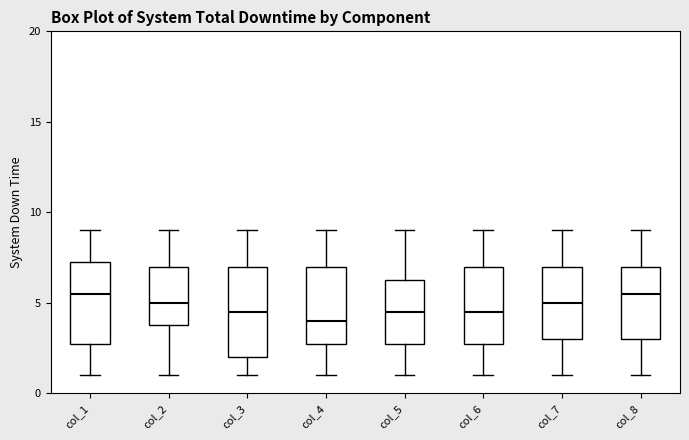

Reading left to right, transcribe this box plot: for each box, give where its median line is, the range the box spans, and where its two whiskers end, as read against the y-axis. The values are not printed on the chart, so give them approximately, as read against the axis.

col_1: median 5.5, box 3.0 to 7.5, whiskers 1.0 to 9.0
col_2: median 5.0, box 4.0 to 7.0, whiskers 1.0 to 9.0
col_3: median 4.5, box 2.0 to 7.0, whiskers 1.0 to 9.0
col_4: median 4.0, box 3.0 to 7.0, whiskers 1.0 to 9.0
col_5: median 4.5, box 3.0 to 6.5, whiskers 1.0 to 9.0
col_6: median 4.5, box 3.0 to 7.0, whiskers 1.0 to 9.0
col_7: median 5.0, box 3.0 to 7.0, whiskers 1.0 to 9.0
col_8: median 5.5, box 3.0 to 7.0, whiskers 1.0 to 9.0